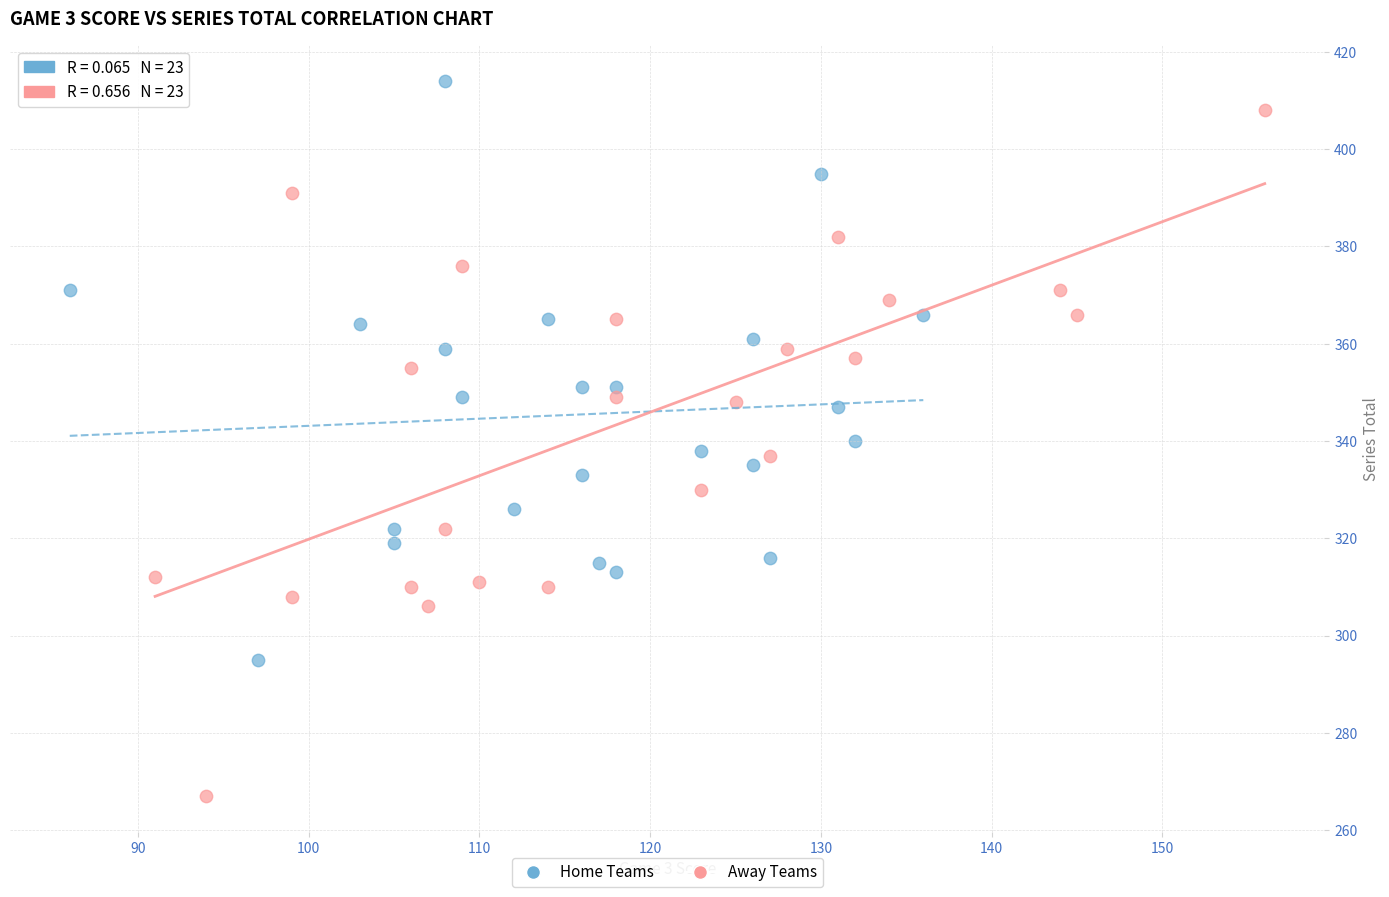

Which series contains the lowest Y value?

Away Teams